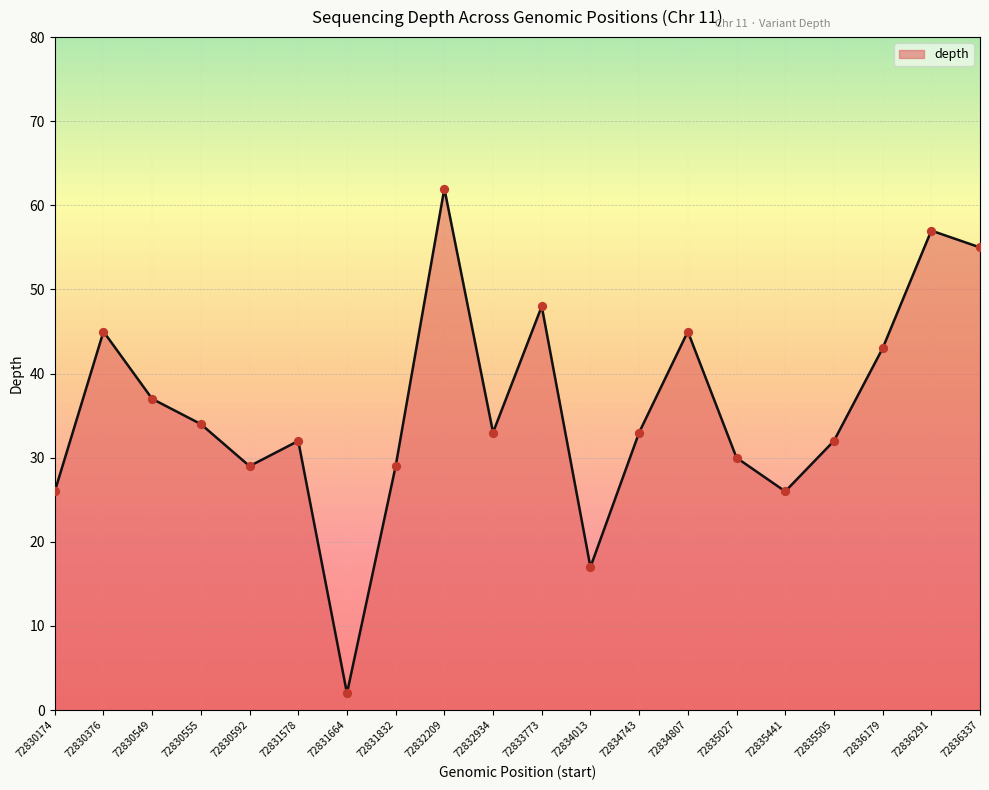

Which has a higher value, 72831832 or 72836179?

72836179